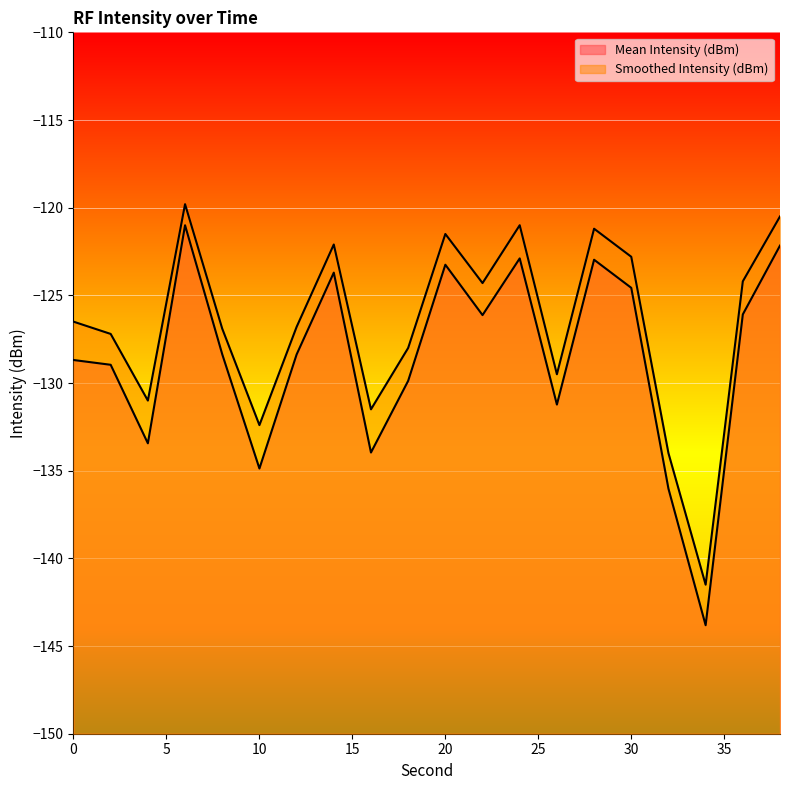

At which category is the sum across all series the highest?

6